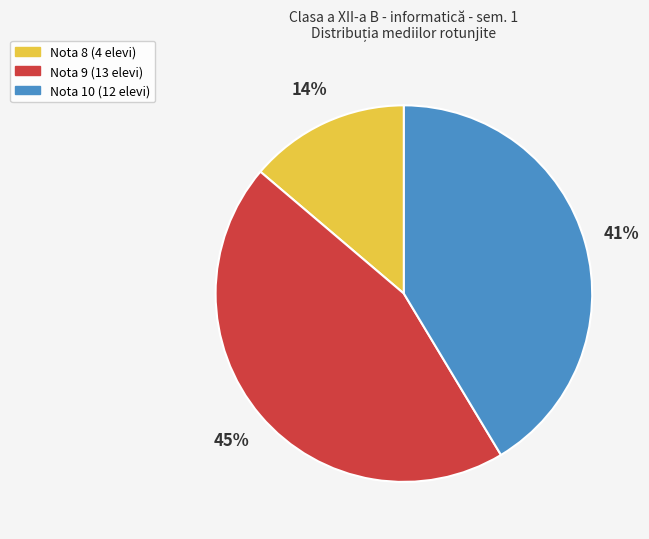

Is there any slice that represents more than half of the pie?

No